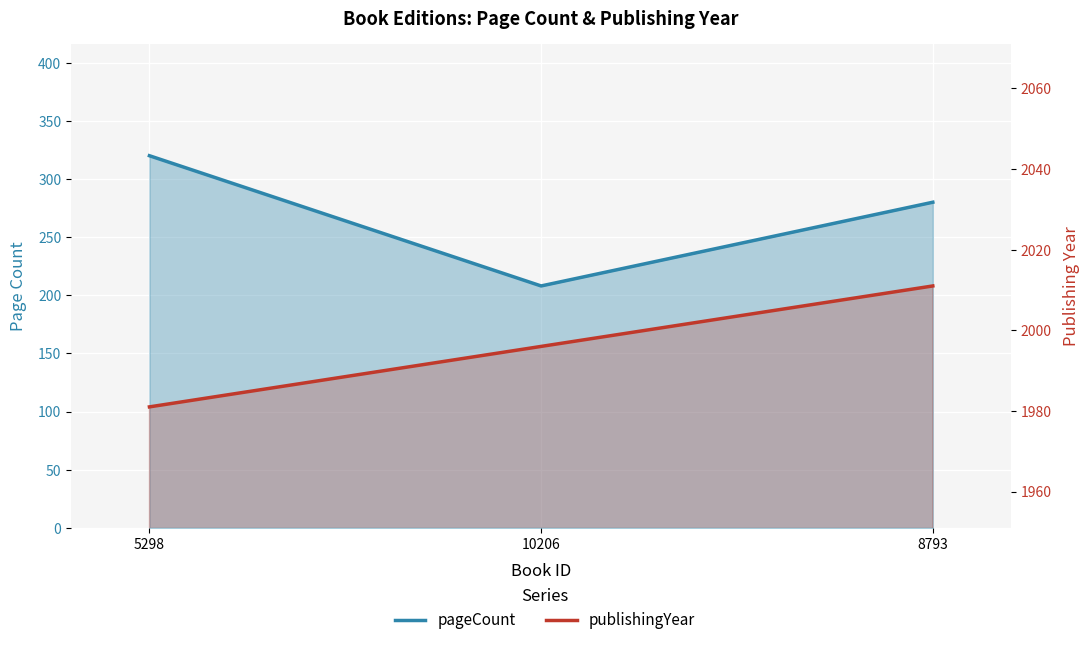

What is the greatest value displayed?

2011